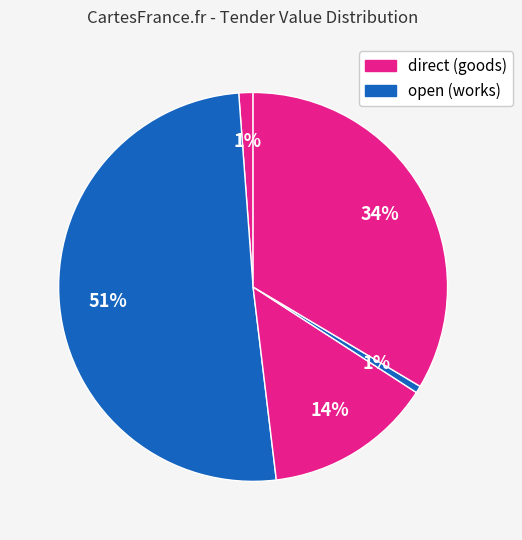

Count the number of slices in the pie.

5